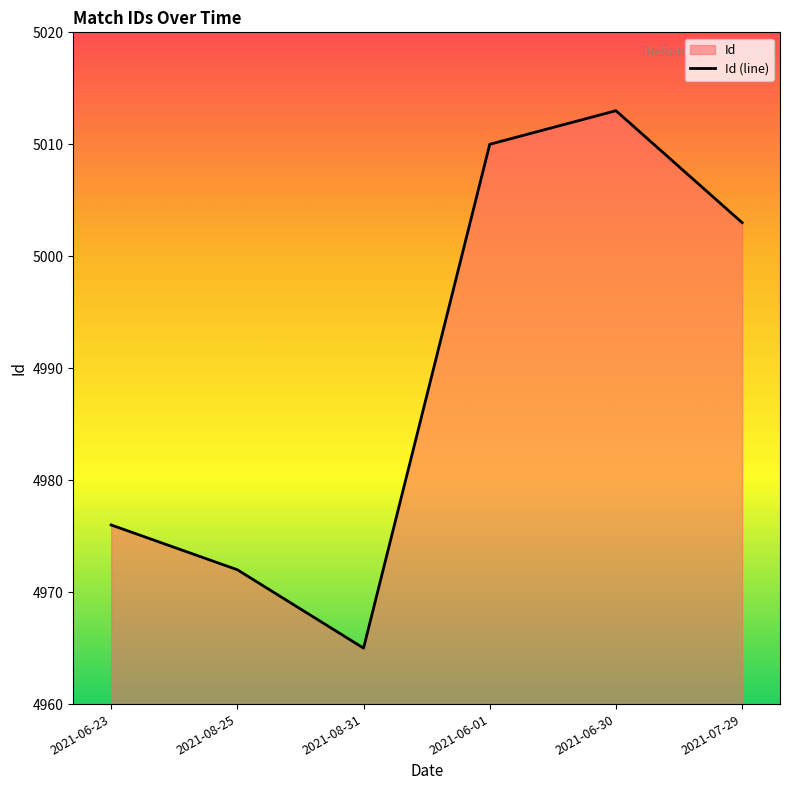

What is the label of the 3rd point from the left?

2021-08-31